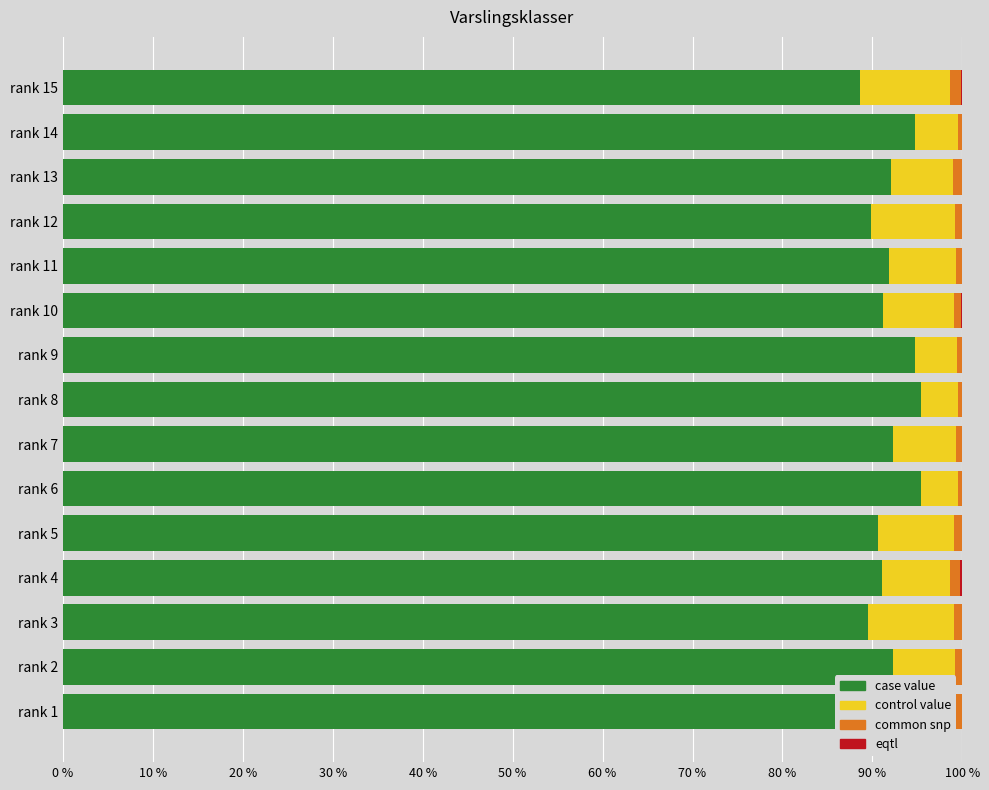

Is it true that case value equals 94.7 at rank 9?

True